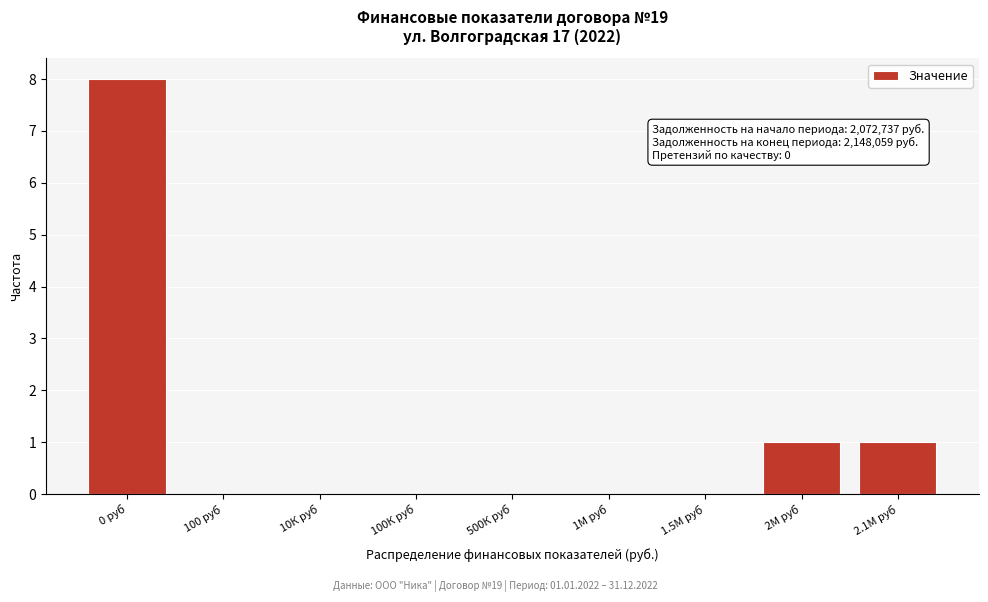

Reading right to left, what are all the values shown in this chart?

2.1М руб=1	2М руб=1	1.5М руб=0	1М руб=0	500К руб=0	100К руб=0	10К руб=0	100 руб=0	0 руб=8